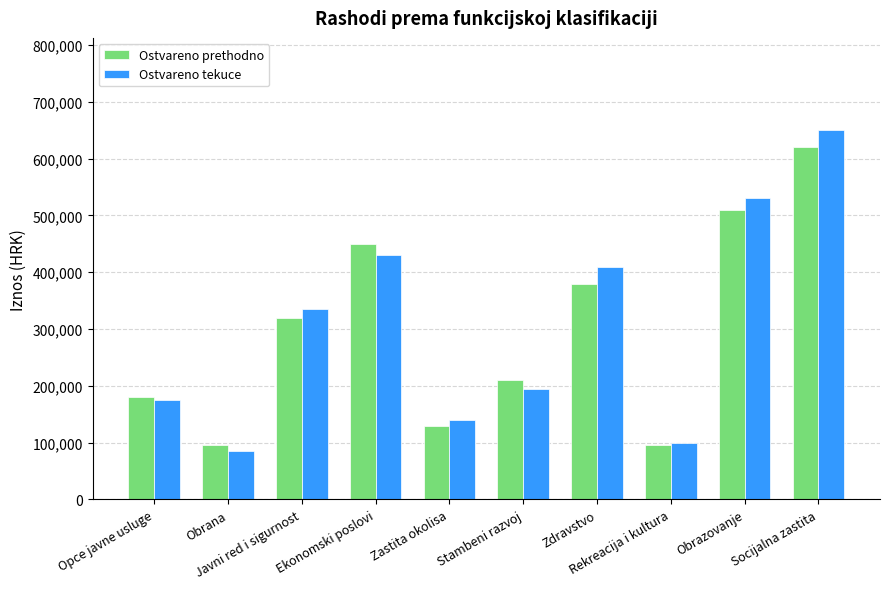

Does the chart contain any negative values?

No